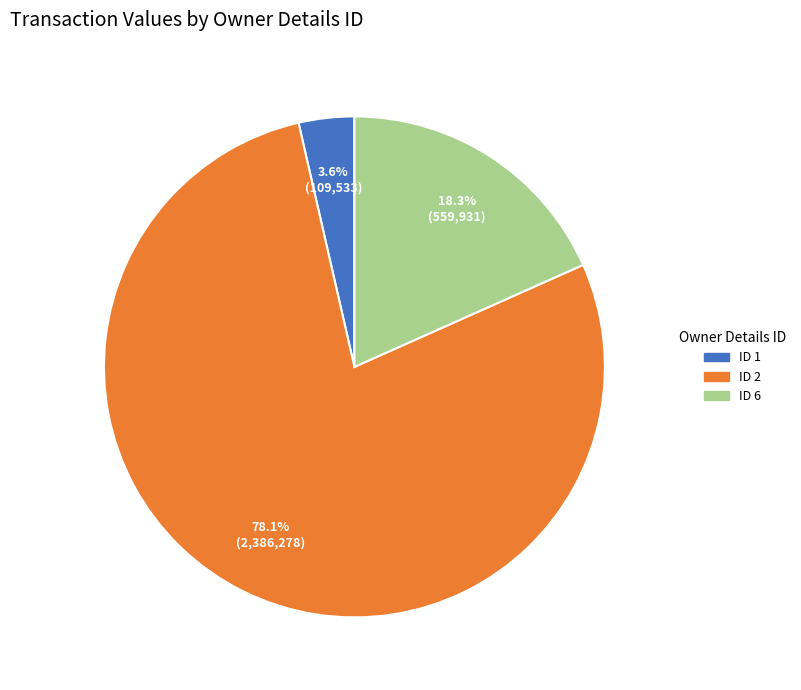

Rank the categories by value from lowest to highest.

ID 1, ID 6, ID 2